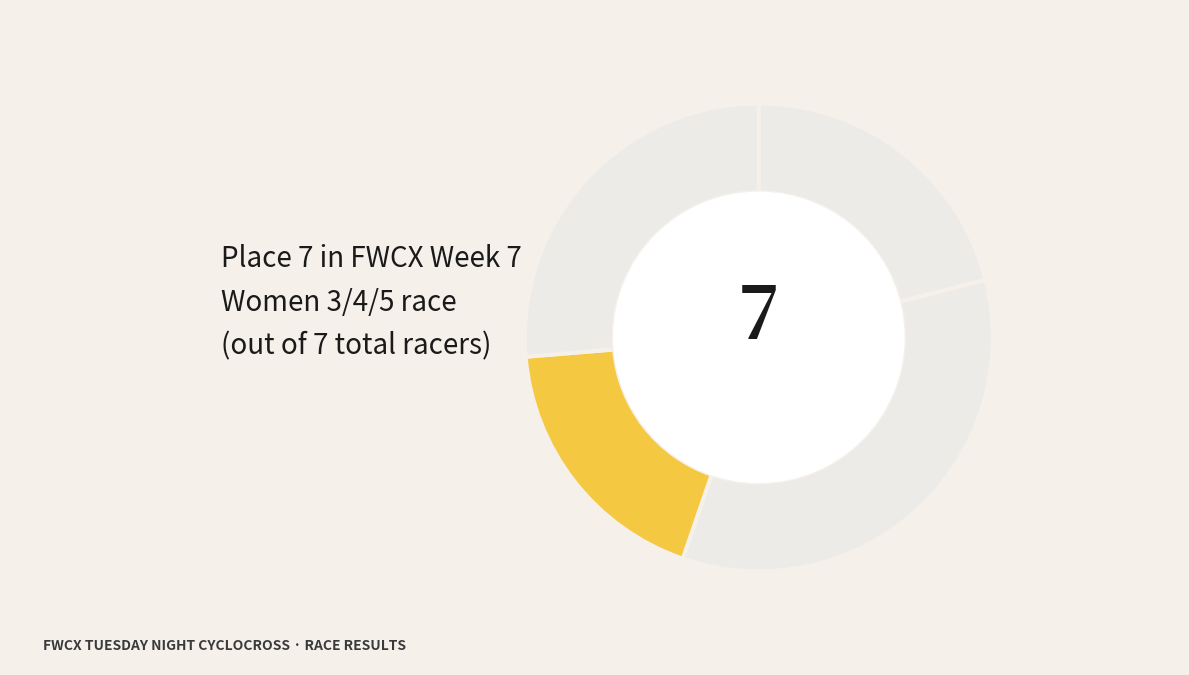

Is there a majority slice in this chart?

No